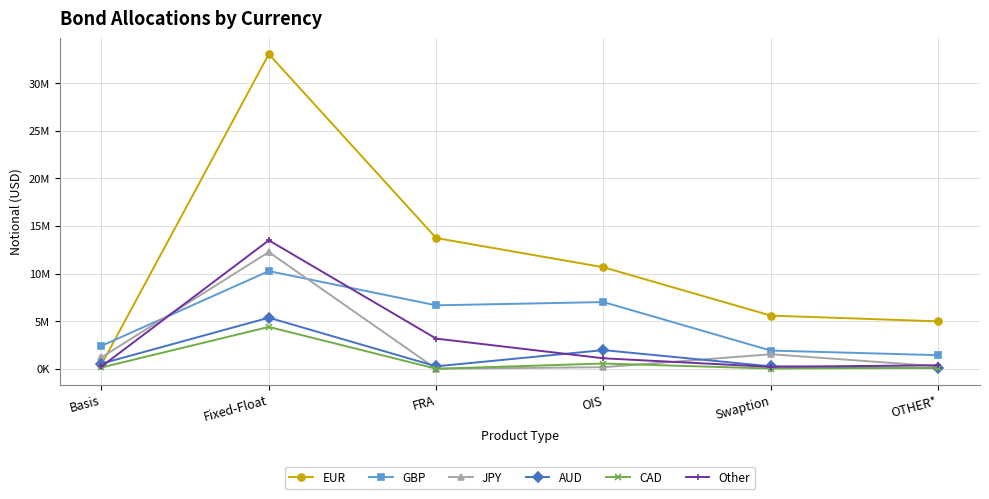

Is it true that EUR equals 45700023 at Fixed-Float?

False